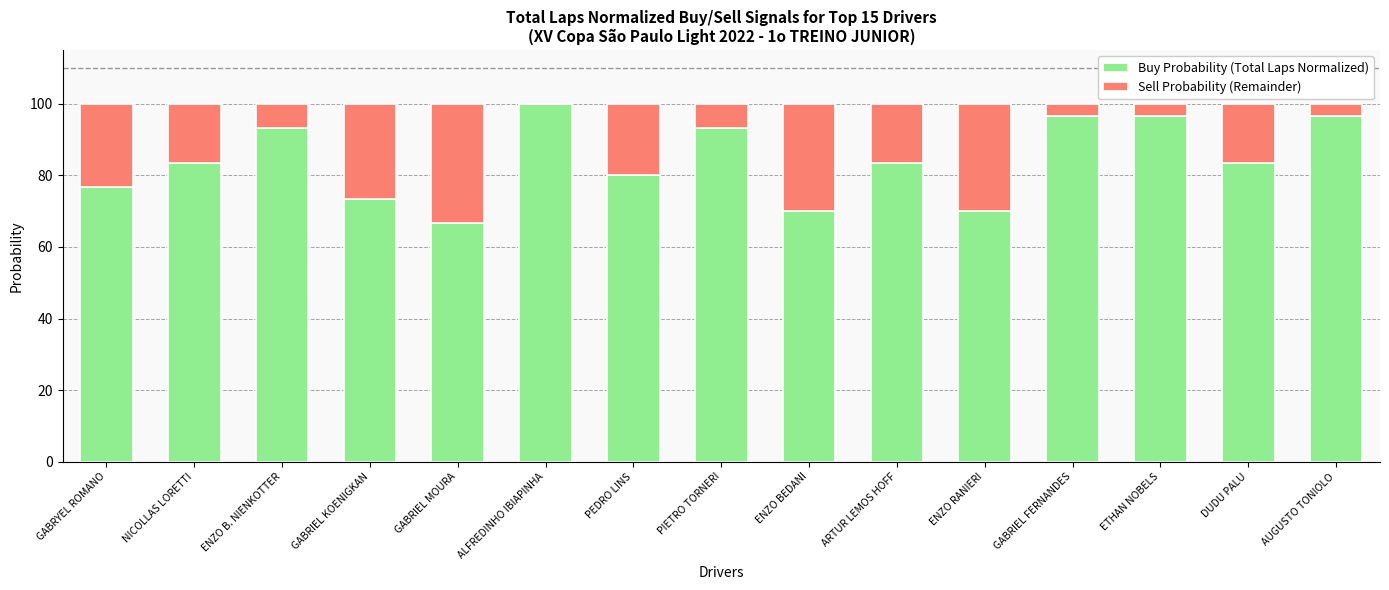

How many data points does each series have?

15